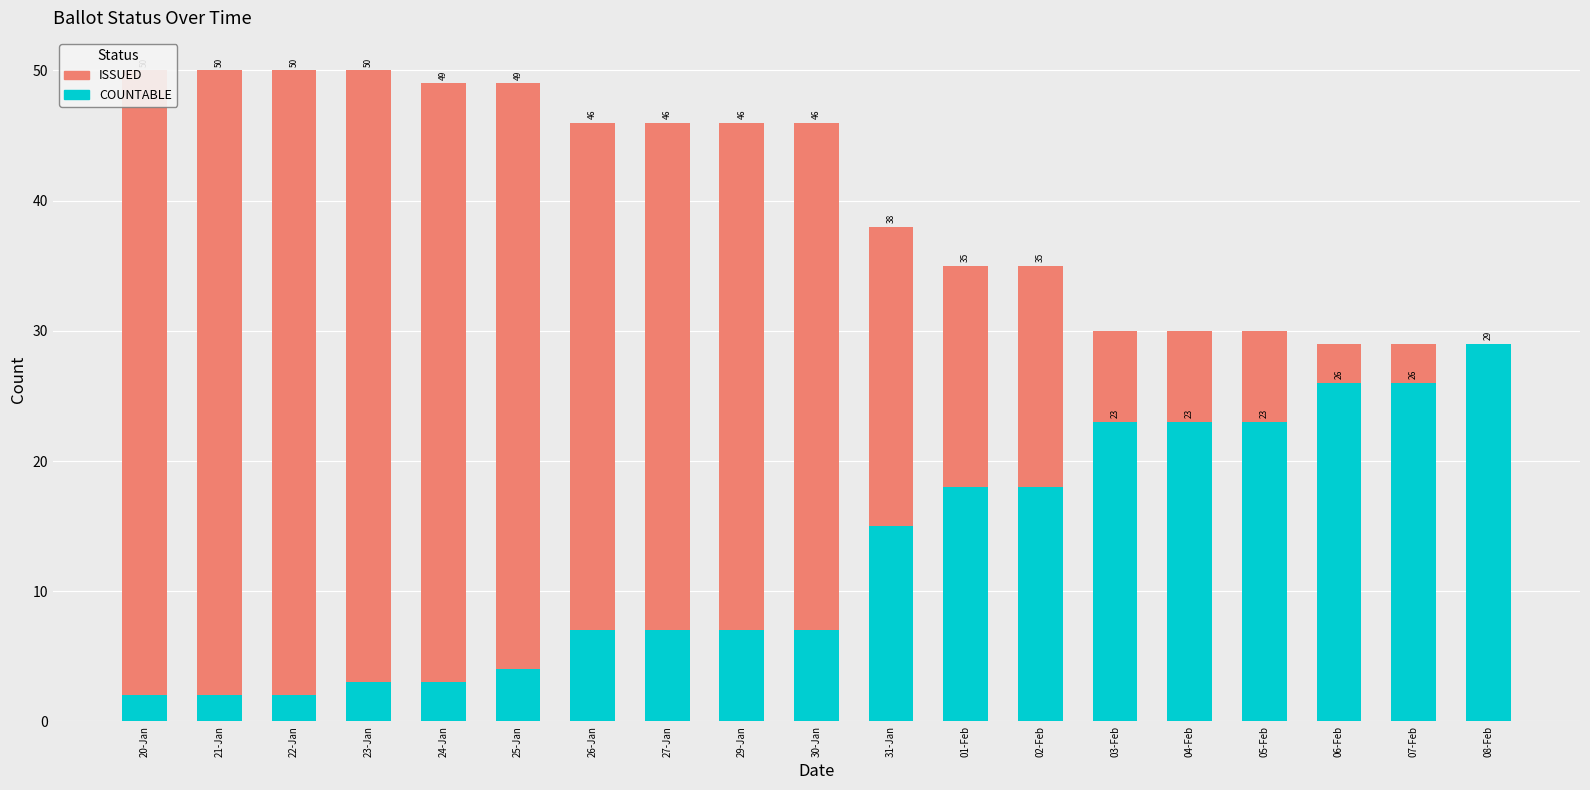

Reading left to right, extract all data points from this chart.

ISSUED: 50	50	50	50	49	49	46	46	46	46	38	35	35	30	30	30	29	29	26
COUNTABLE: 2	2	2	3	3	4	7	7	7	7	15	18	18	23	23	23	26	26	29